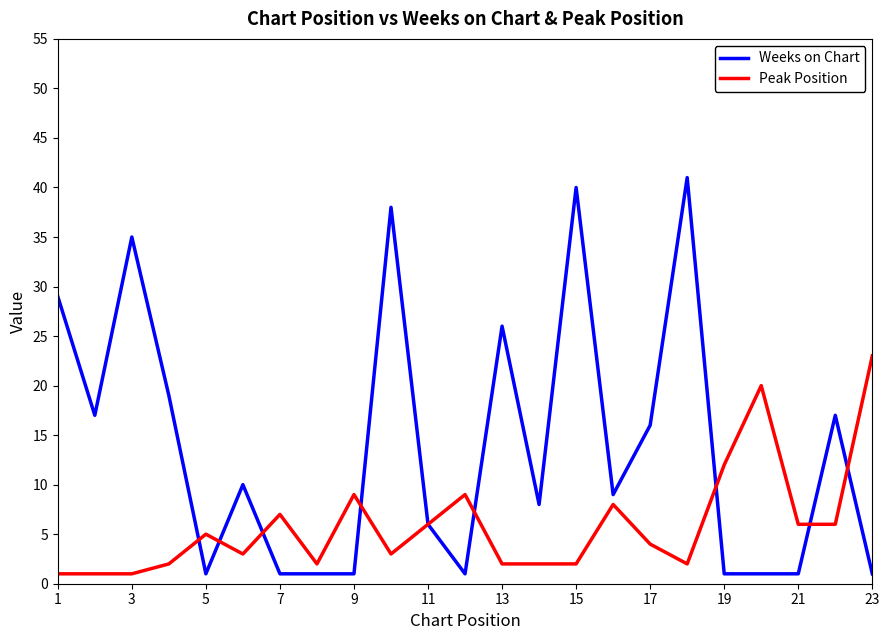

How many categories are shown in the chart?

23